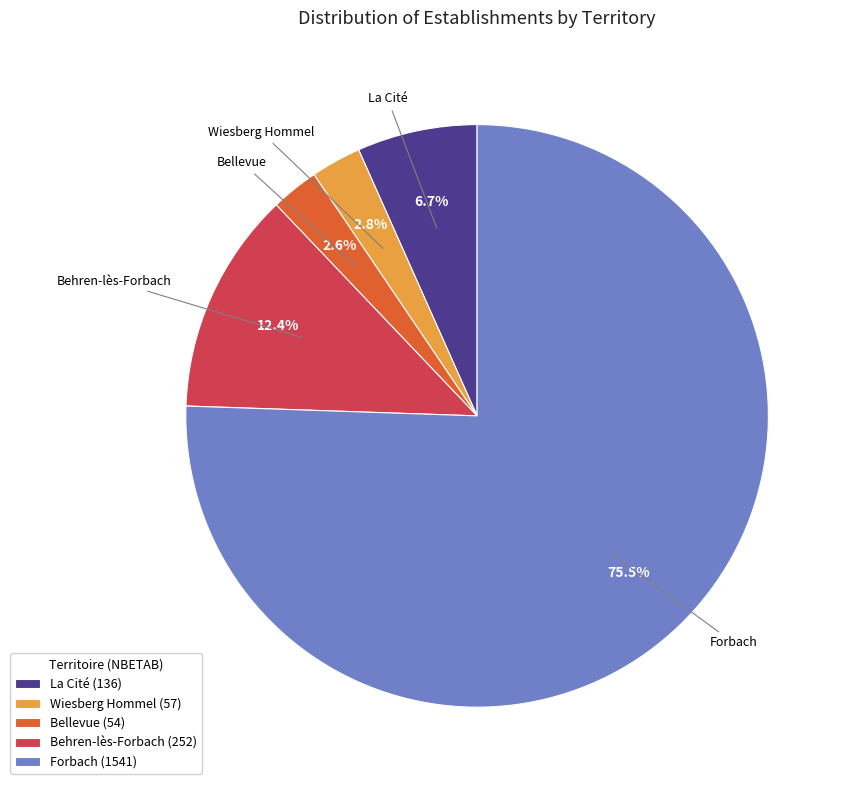

How much of the chart is everything except La Cité?

93.3%